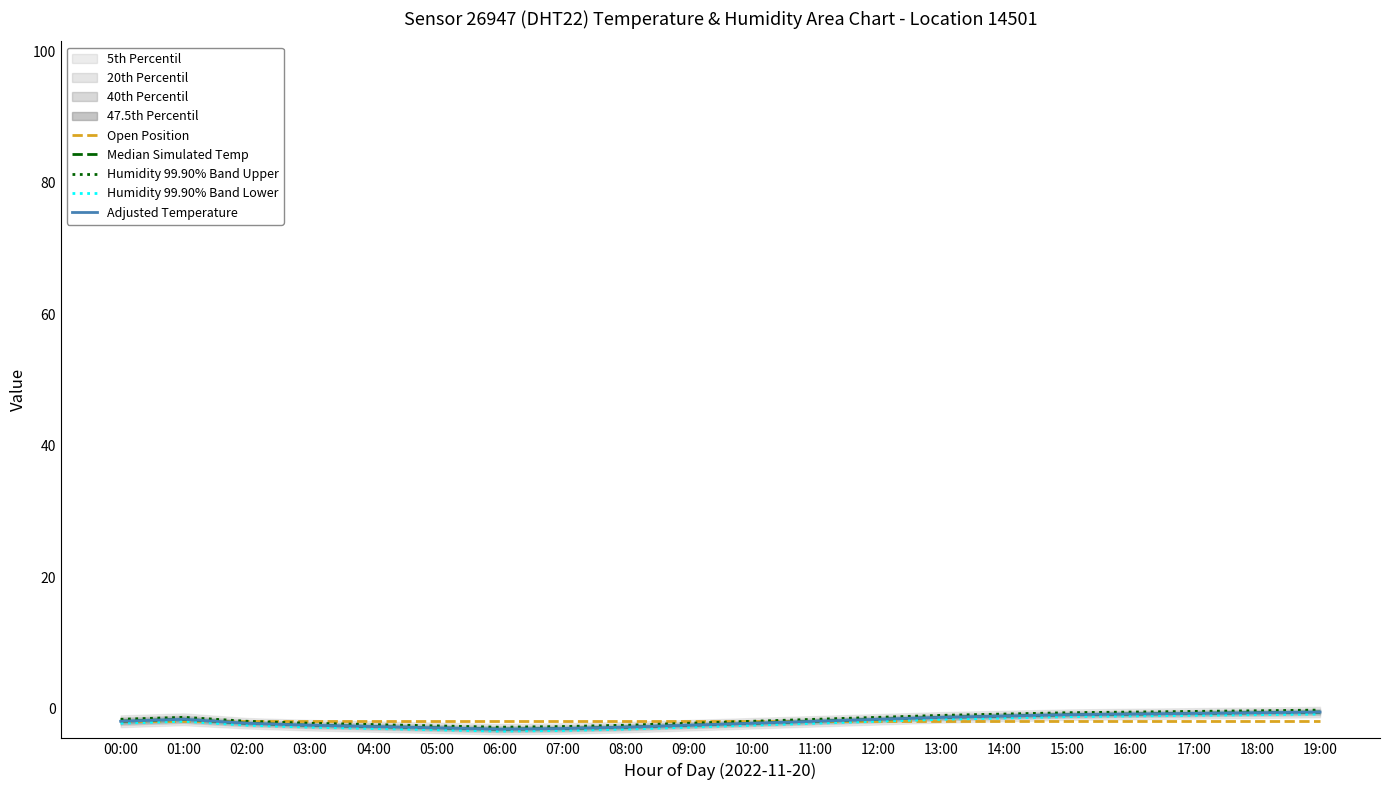

True or false: Humidity 99.90% Band Lower has a value of -5.5 at 08:00.

False